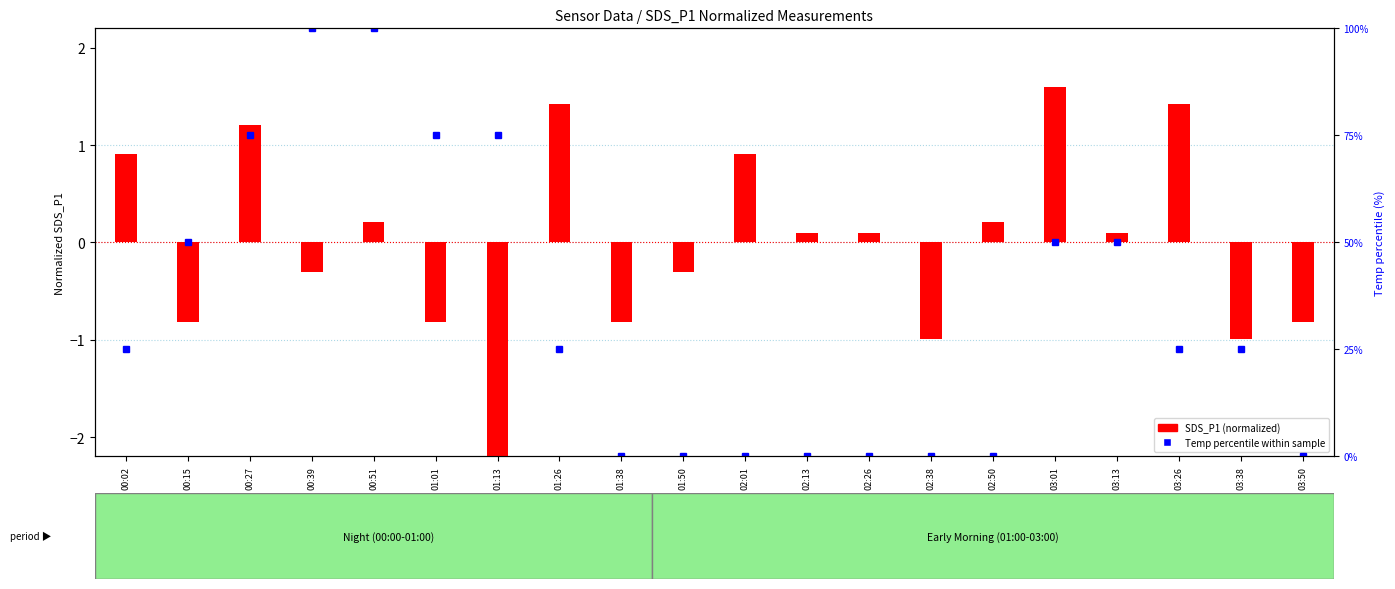

What is the greatest value displayed?

1.6